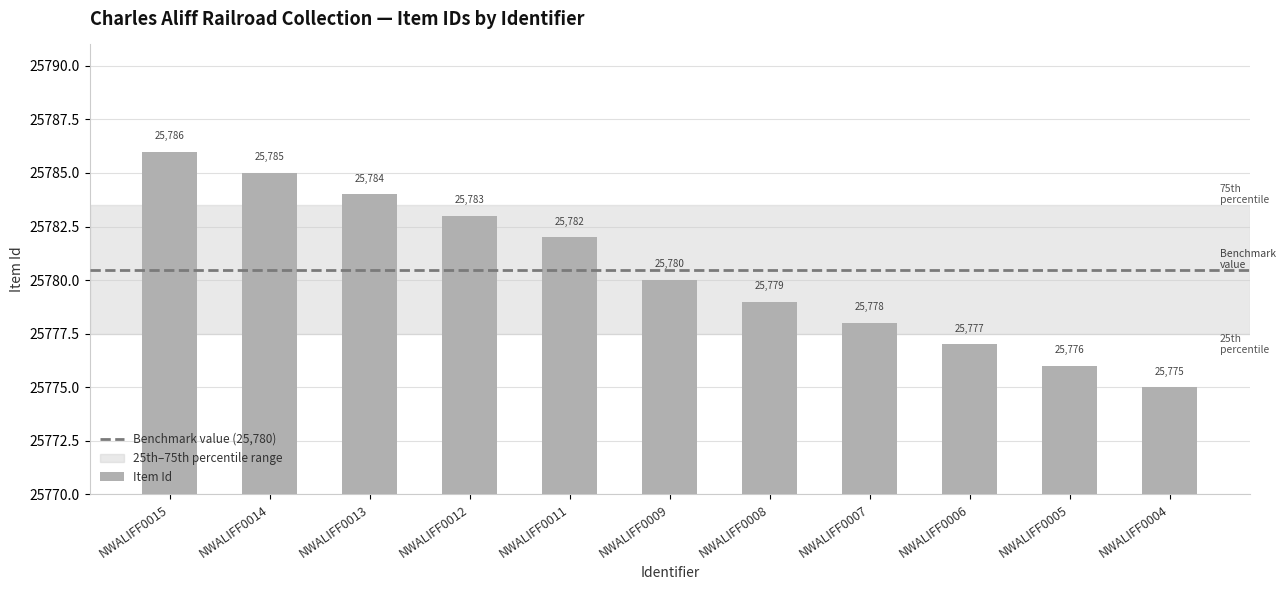

Between NWALIFF0014 and NWALIFF0011, which is larger?

NWALIFF0014